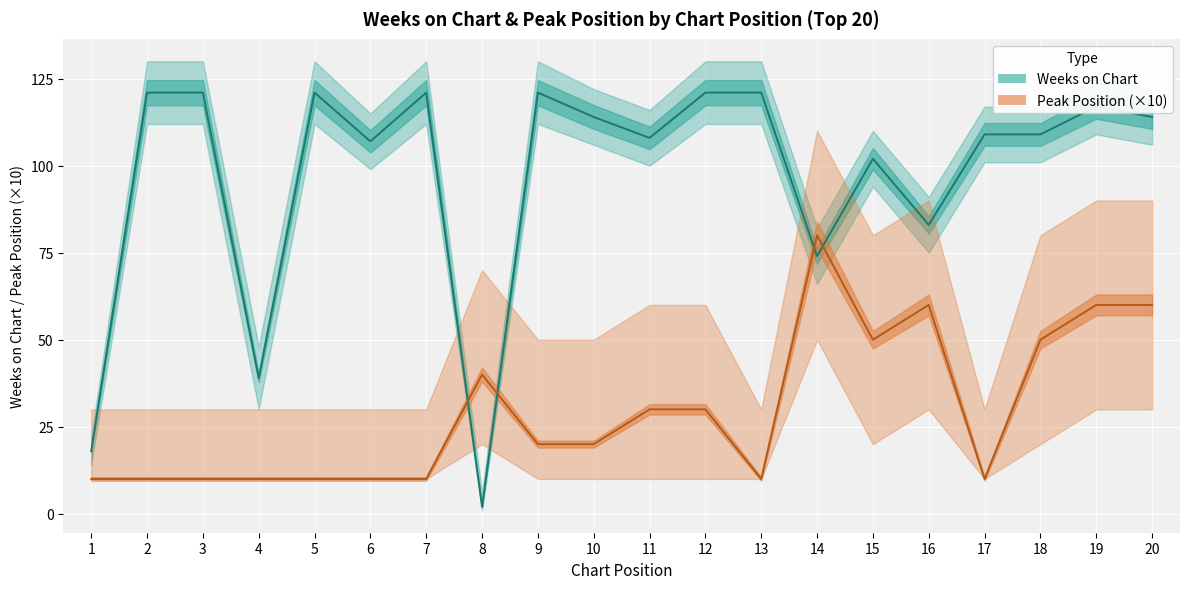

How many lines are shown in the chart?

2